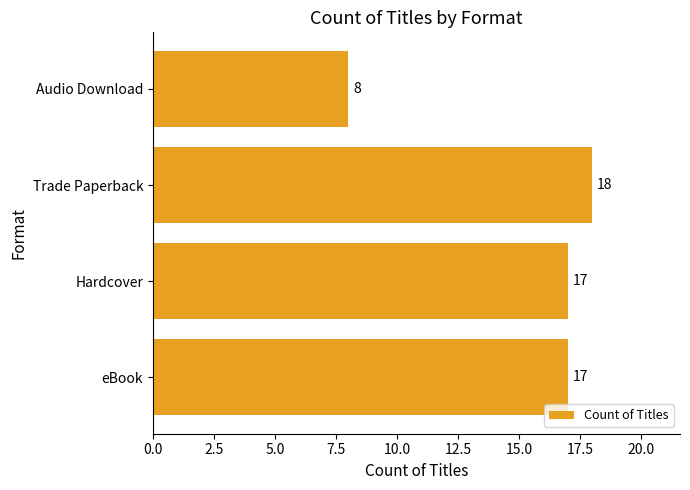

What is the minimum value shown in the chart?

8